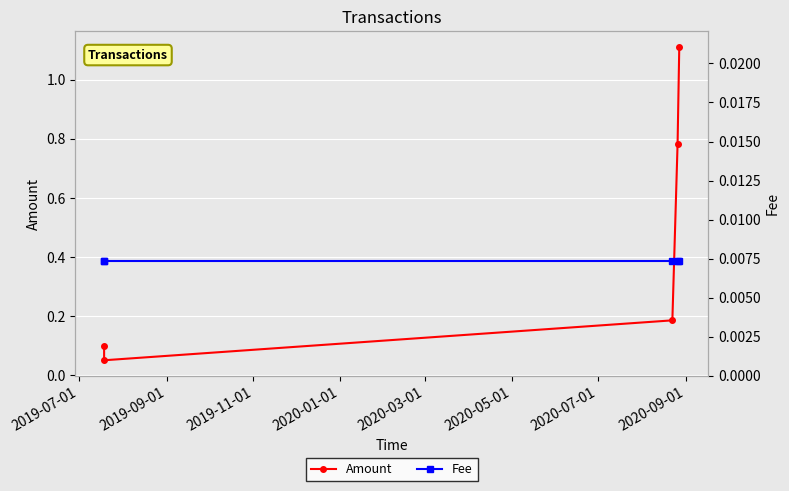

True or false: Fee and Amount cross at least once.

False